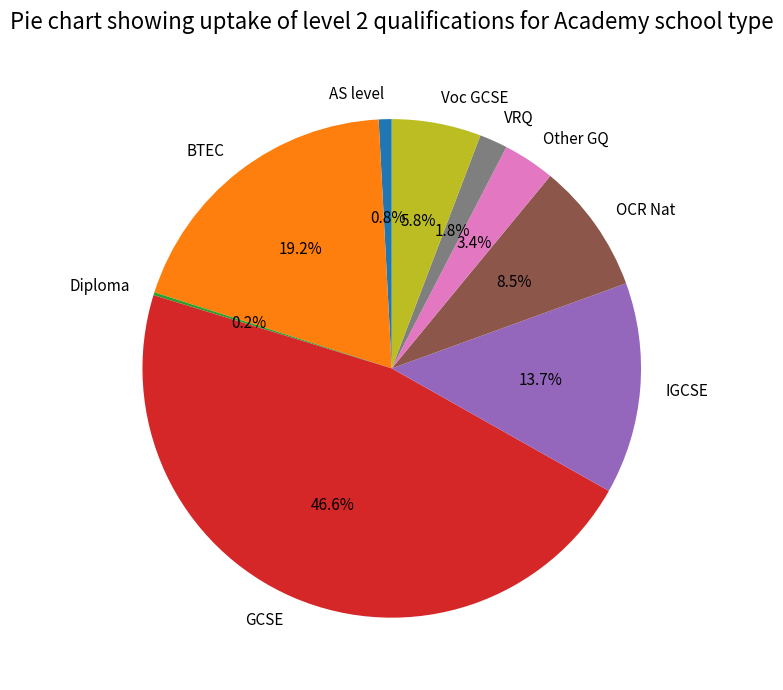

True or false: OCR Nat accounts for 16% of the total.

False